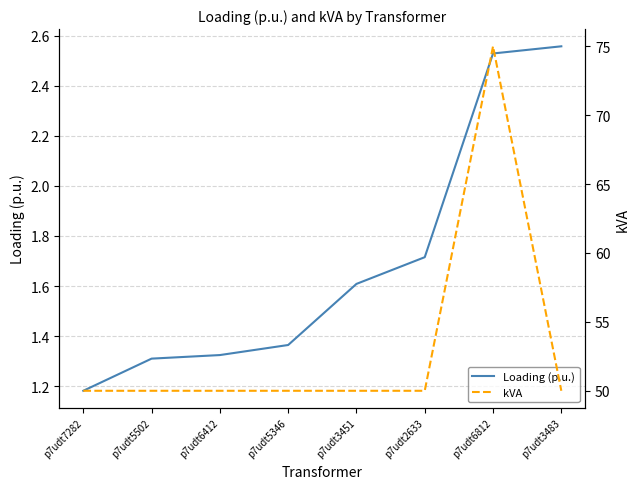

What is the label of the 3rd point from the right?

p7udt2633